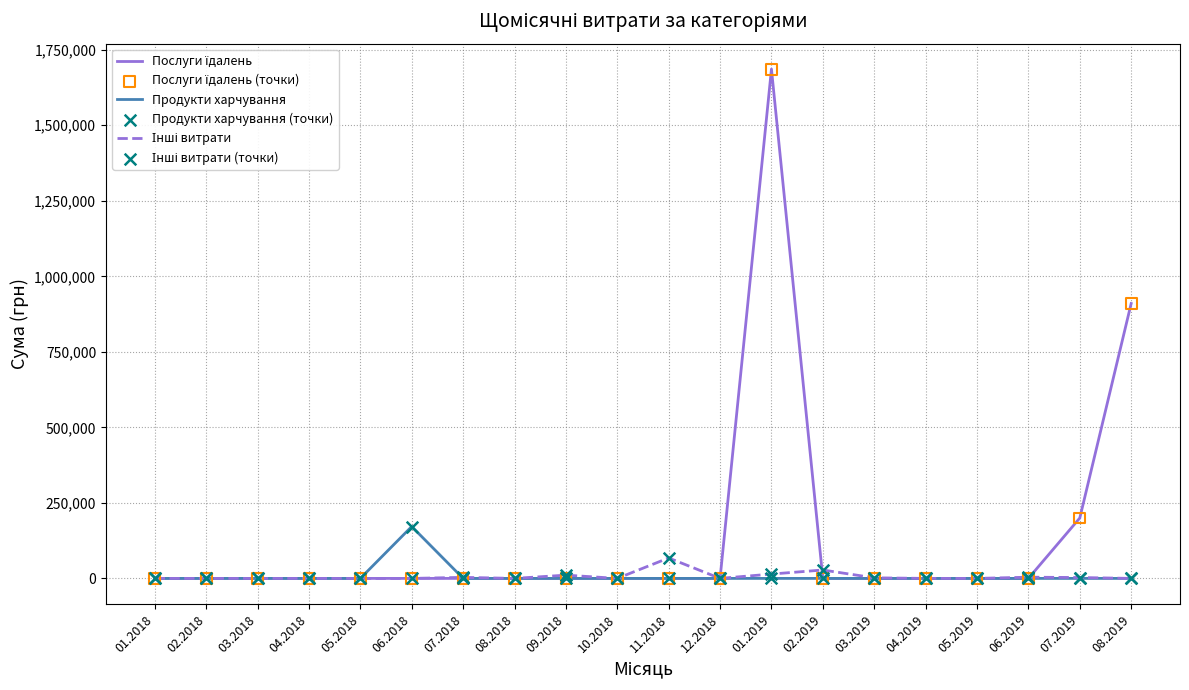

What is the maximum value shown in the chart?

1685843.0